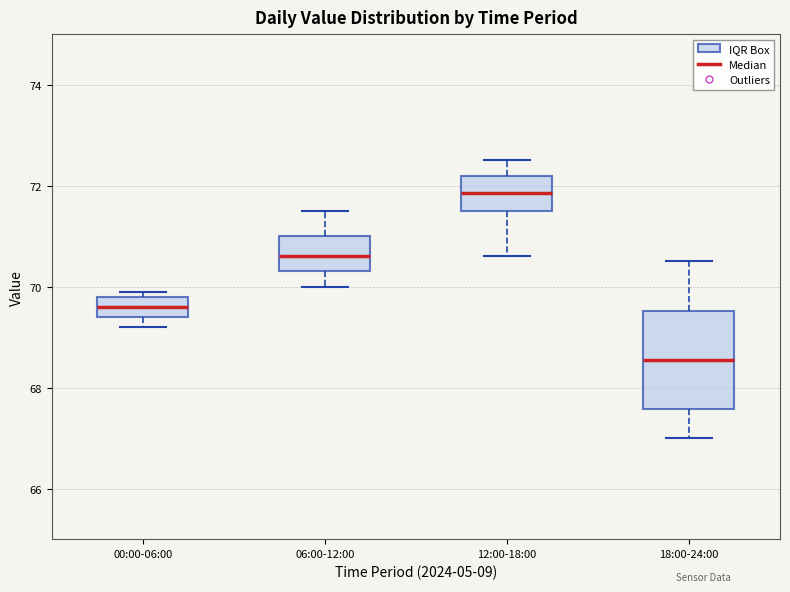

Reading left to right, read every box against the y-axis: the position of its median line, the range the box covers, and the ends of its whiskers. The values are not printed on the chart, so give them approximately, as read against the axis.

00:00-06:00: median 69.6, box 69.4 to 69.8, whiskers 69.2 to 70.0
06:00-12:00: median 70.6, box 70.4 to 71.0, whiskers 70.0 to 71.6
12:00-18:00: median 71.8, box 71.6 to 72.2, whiskers 70.6 to 72.6
18:00-24:00: median 68.6, box 67.6 to 69.6, whiskers 67.0 to 70.6